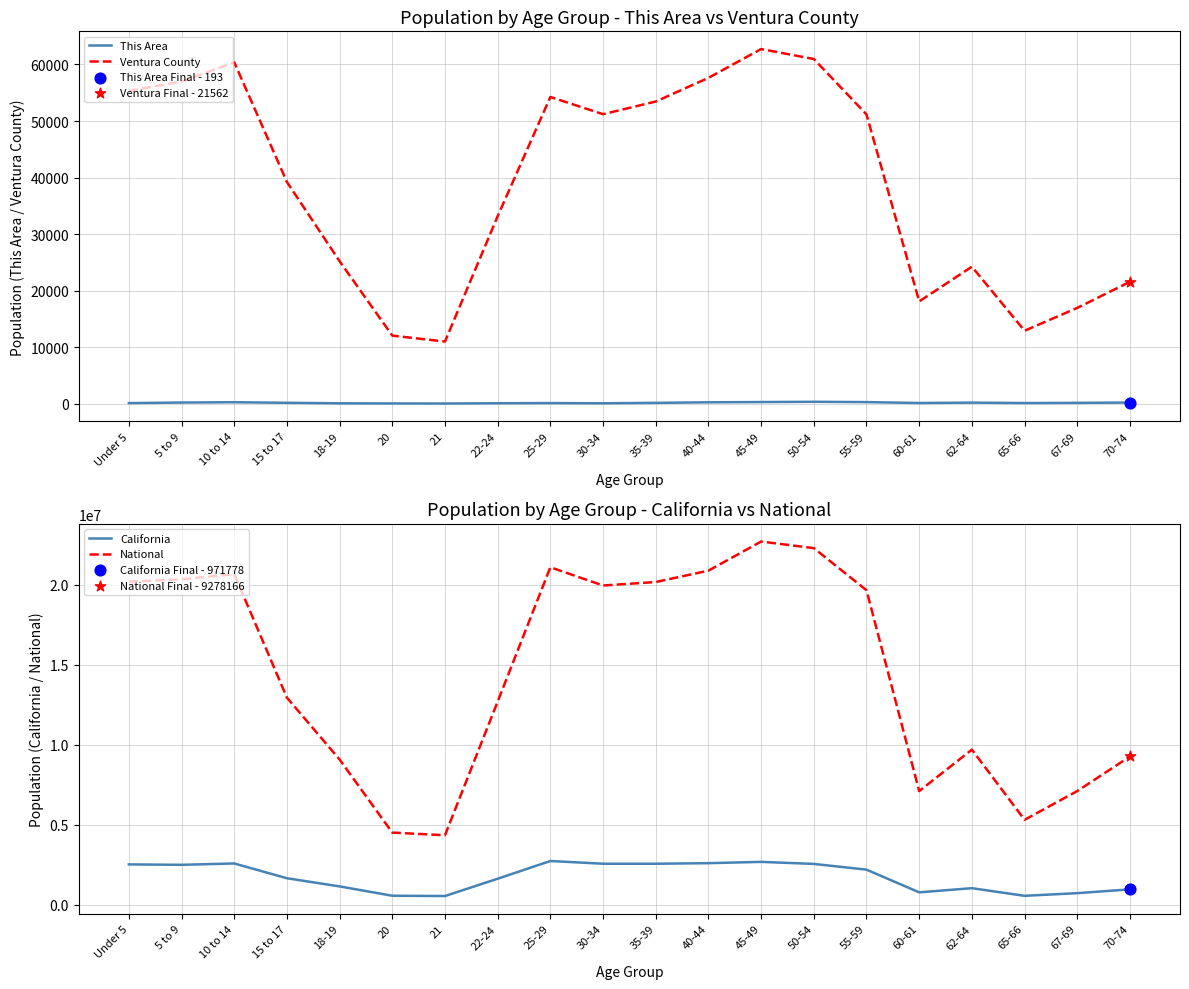

Which series has the largest Y range (max minus min)?

National